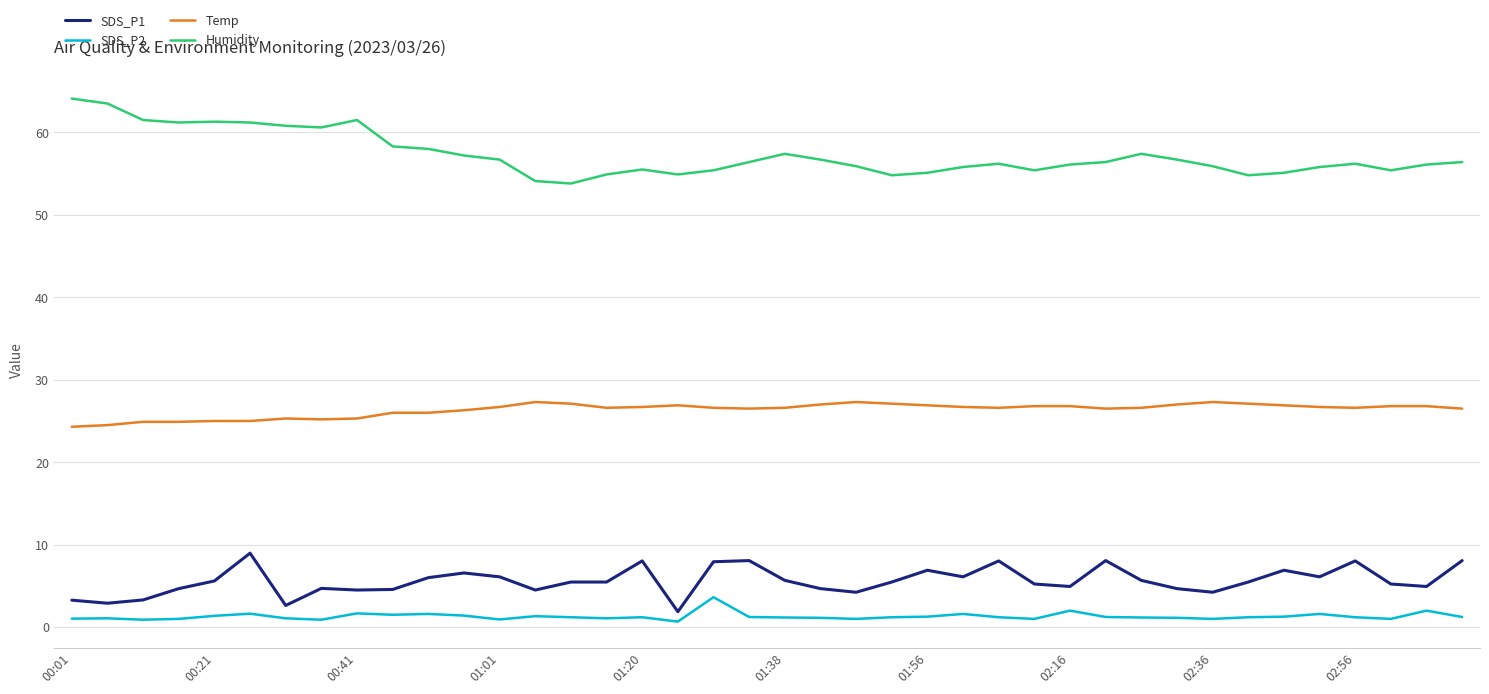

What is the maximum value for Humidity?

64.1